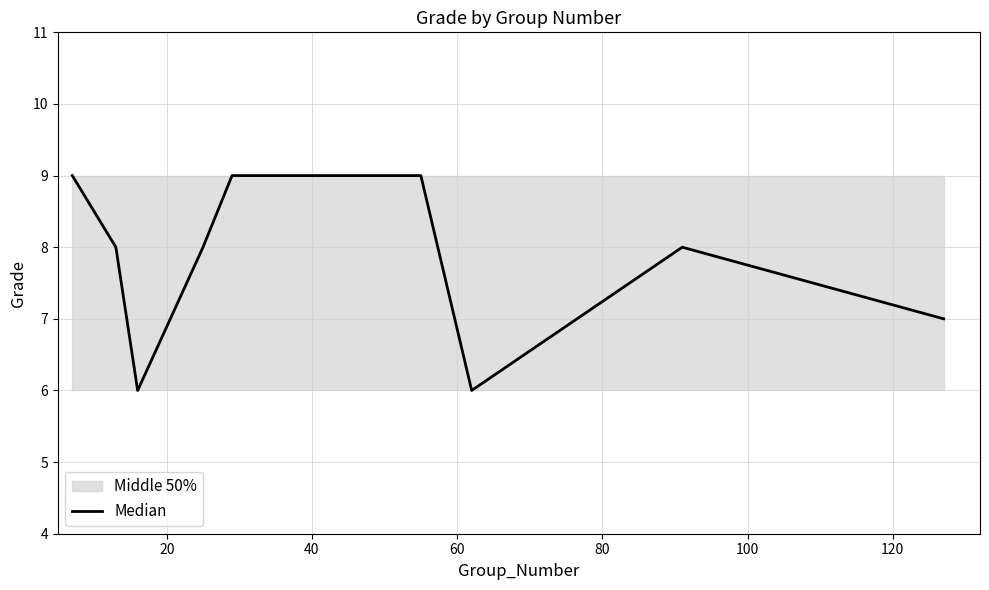

Count the number of categories in the chart.

10